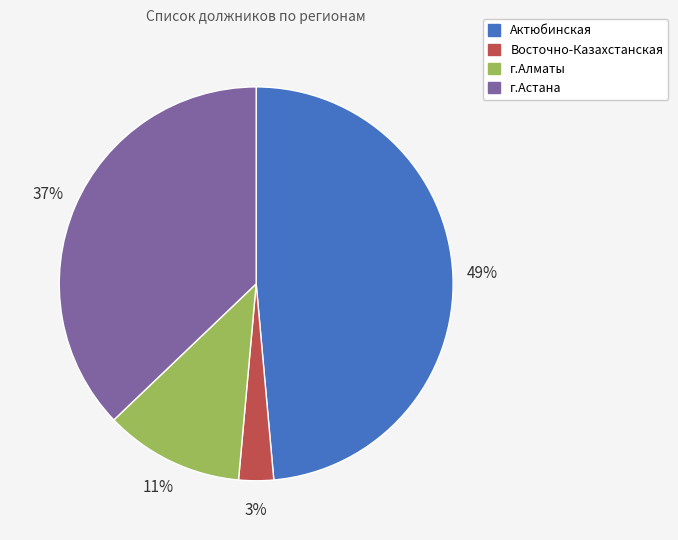

Which slice is the smallest?

Восточно-Казахстанская